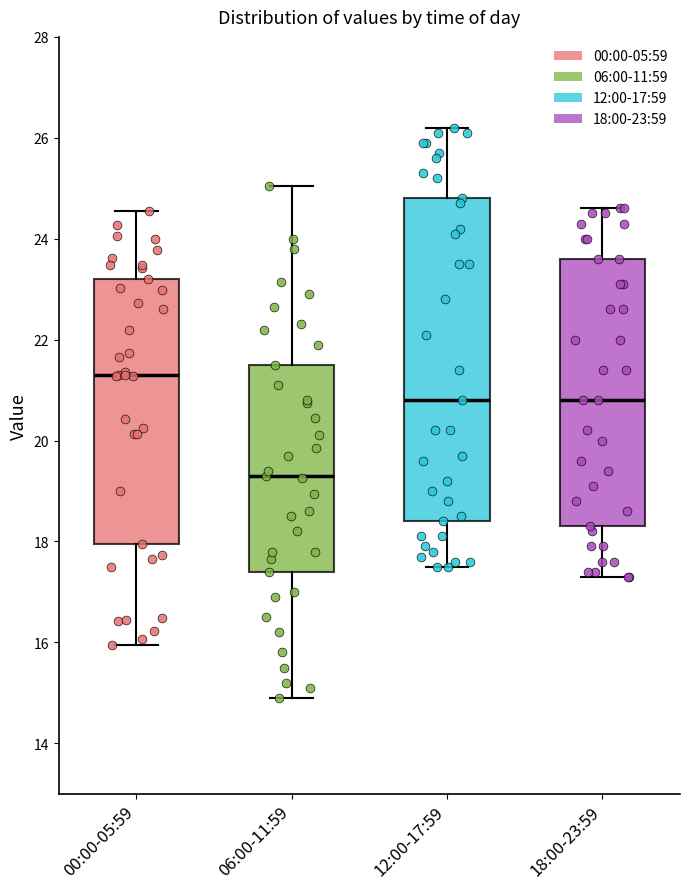

Comparing the boxes themselves (not the whiskers), which one is the tallest?

12:00-17:59